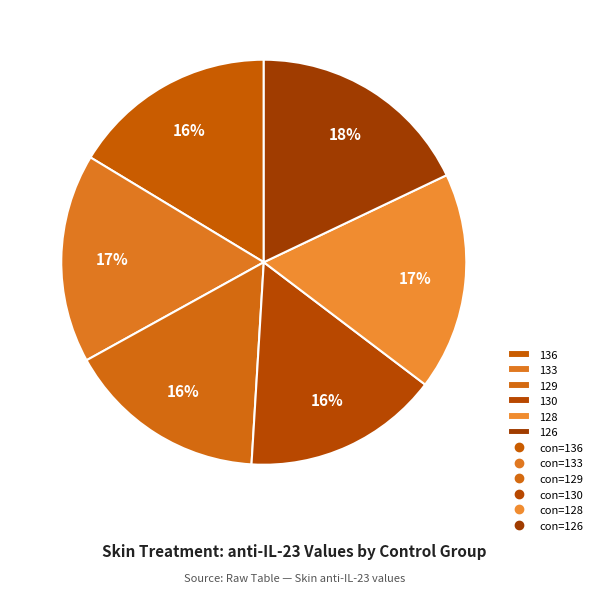

Between 133 and 129, which is larger?

133